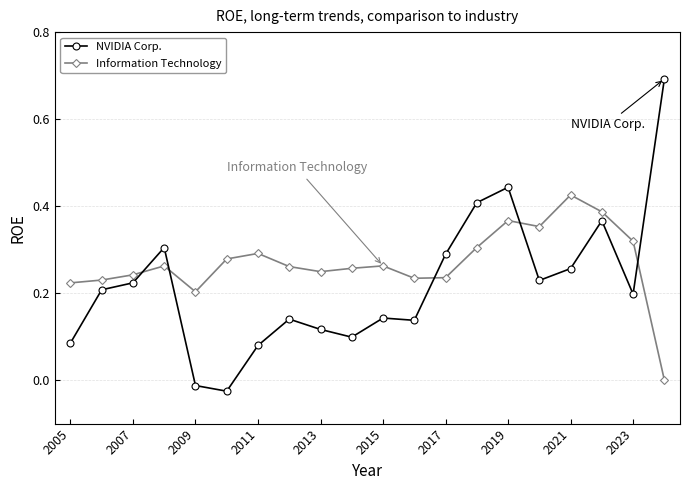

What is the sum of all NVIDIA Corp. values?

4.4